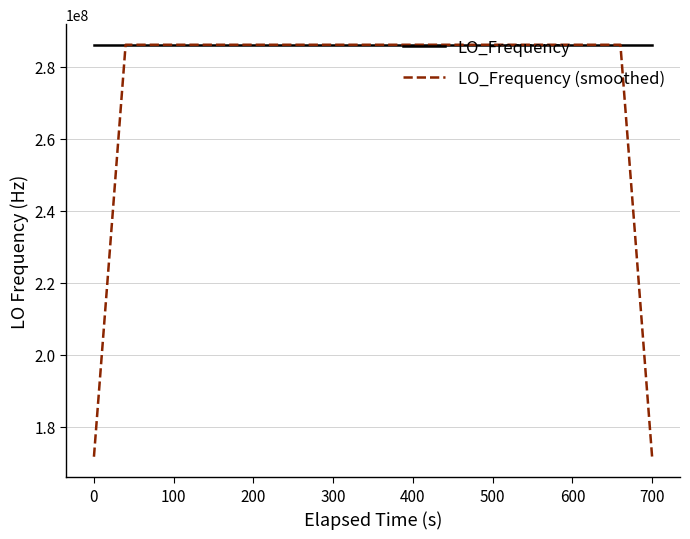

Rank the series by their average value, from lowest to highest.

LO_Frequency (smoothed), LO_Frequency